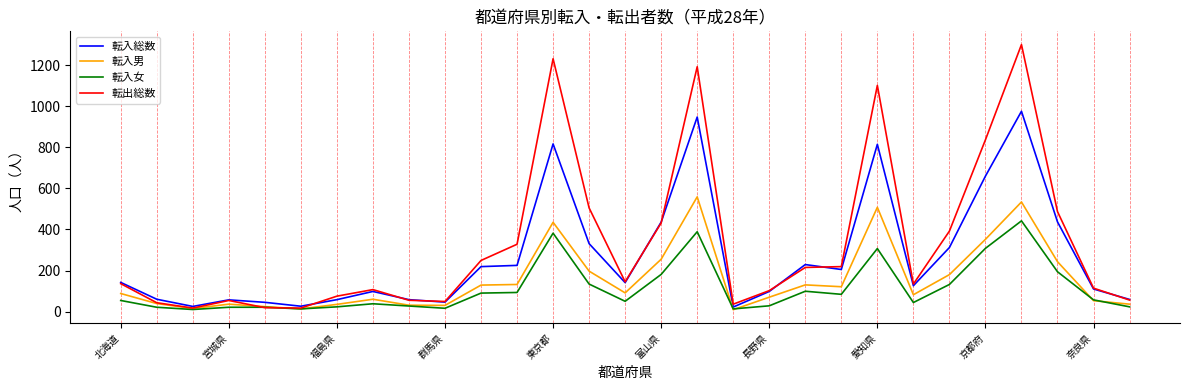

How many lines are shown in the chart?

4